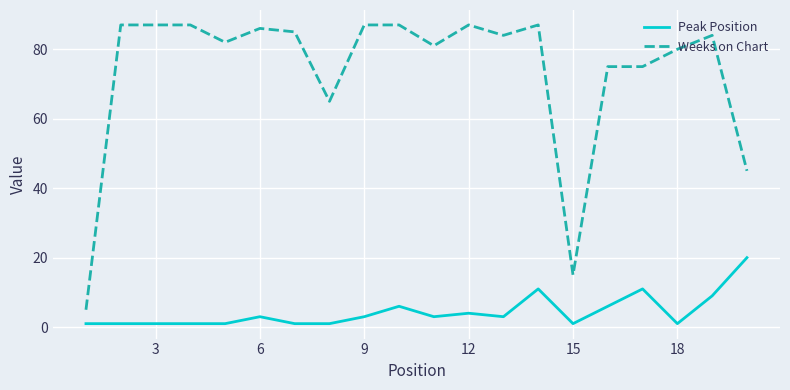

Which series has the largest range (max minus min)?

Weeks on Chart